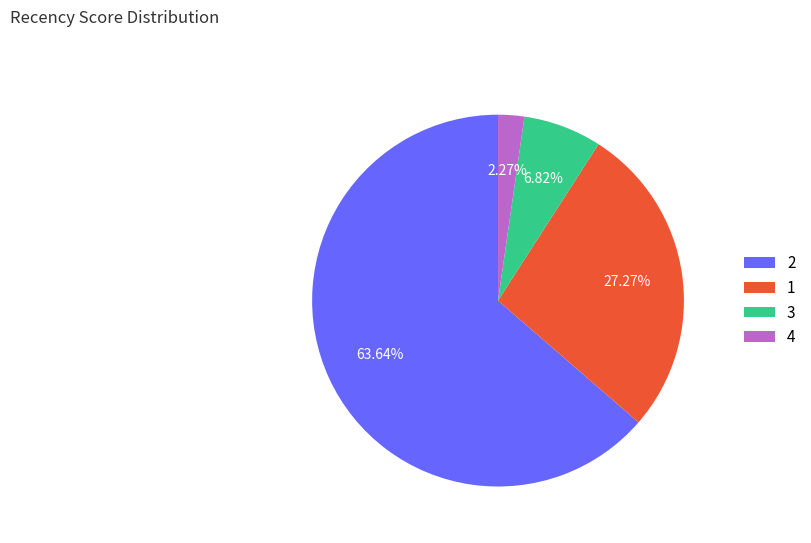

What is the smallest slice in the pie chart?

4